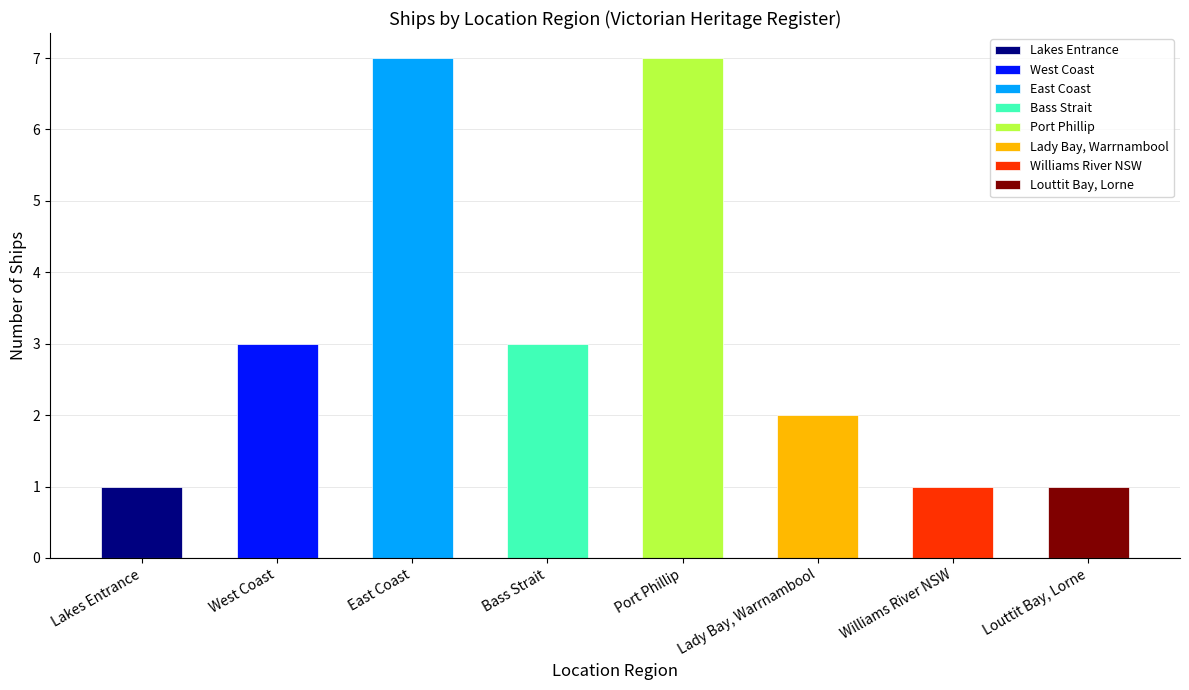

Are the bars horizontal?

No